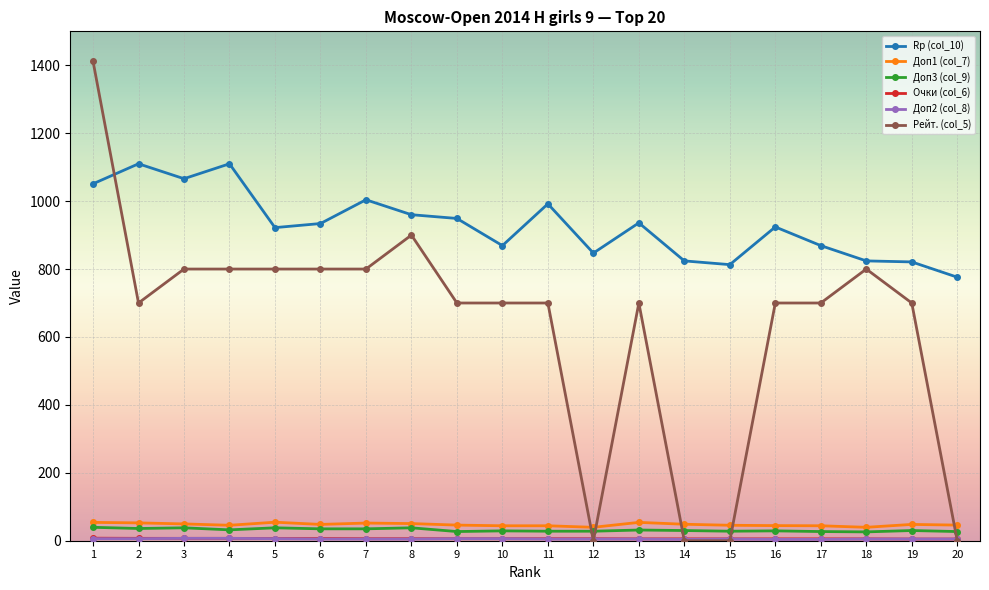

Is it true that Rp (col_10) equals 934.0 at 6?

True